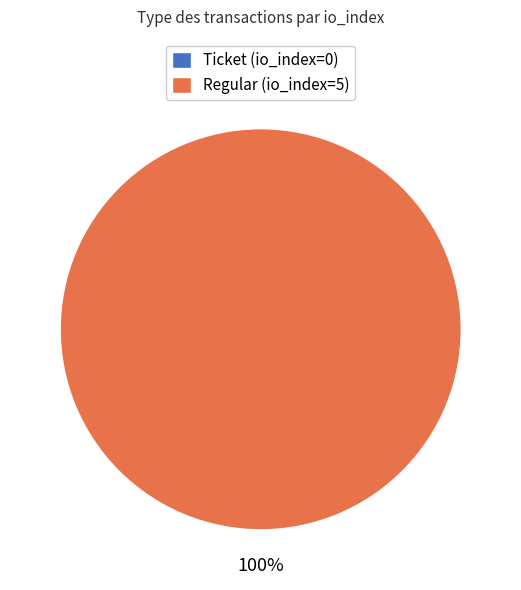

How many slices are in this pie chart?

2